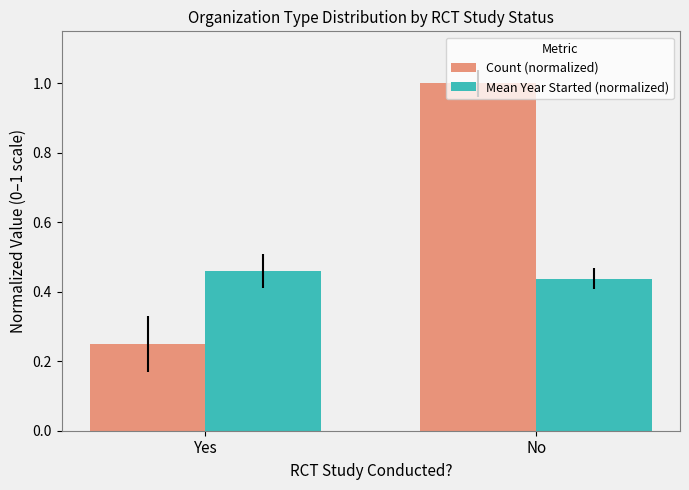

Where is Count (normalized) nearest to the value 0?

Yes